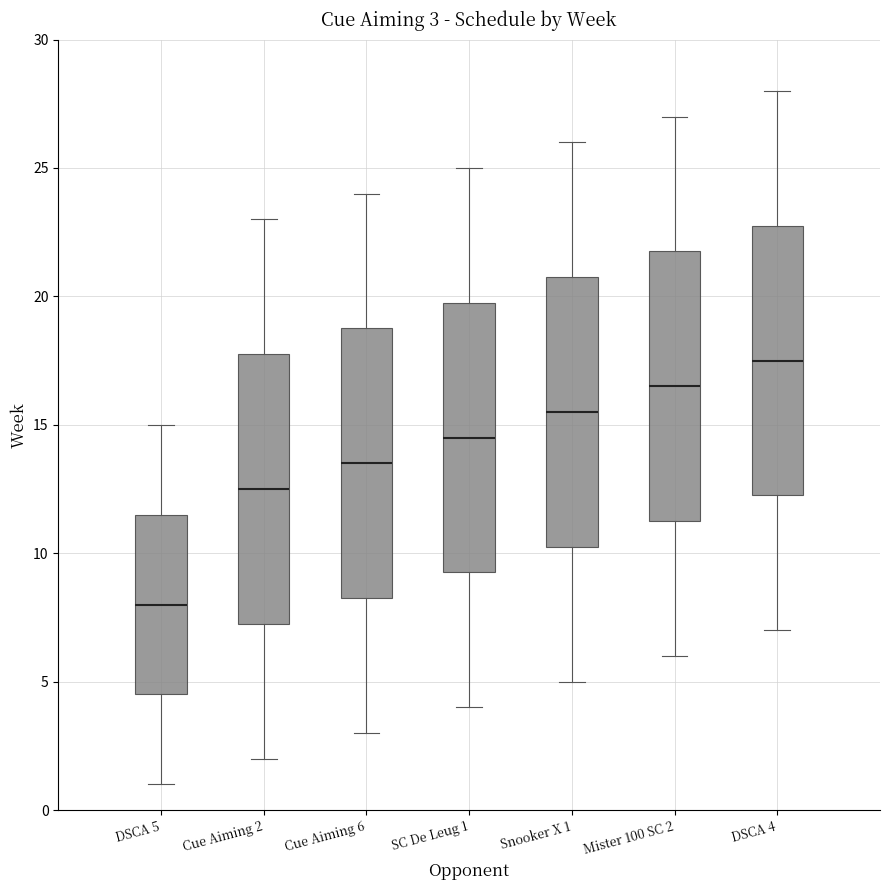

Which box has the highest median line?

DSCA 4